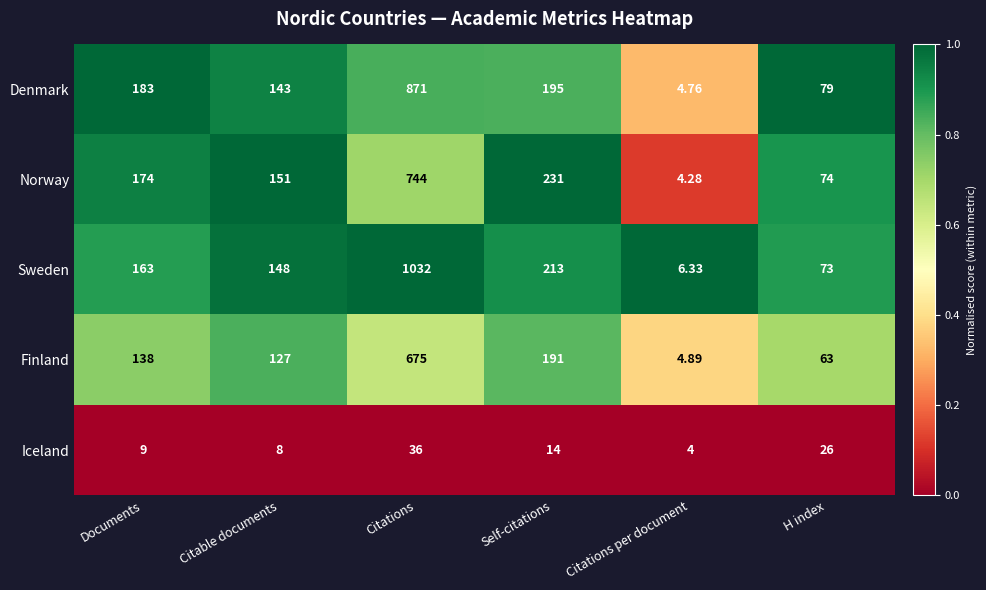

Which category has the highest value across all series?

Citations